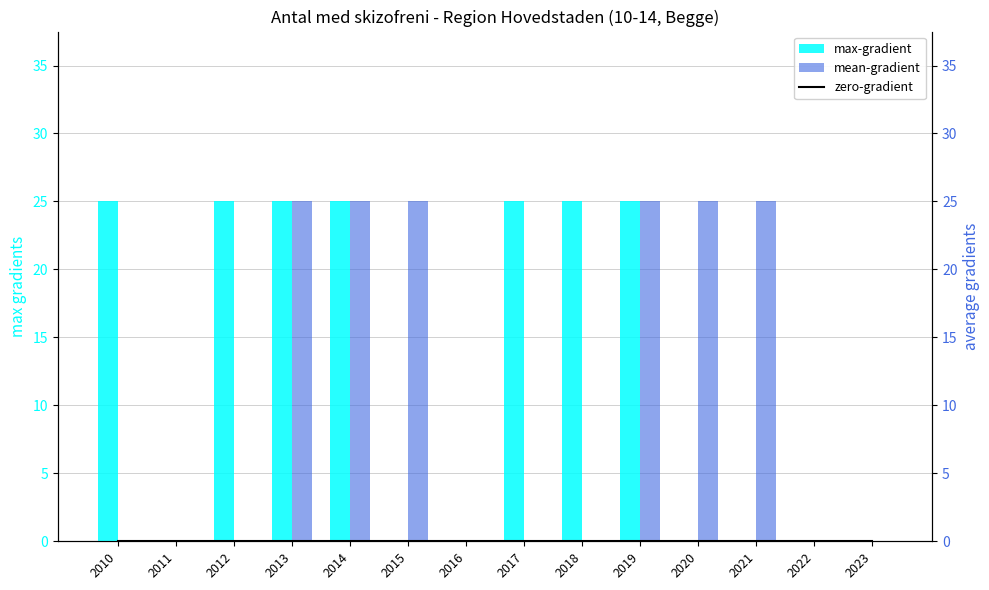

Reading right to left, extract all data points from this chart.

max-gradient: 2023=0	2022=0	2021=0	2020=0	2019=25	2018=25	2017=25	2016=0	2015=0	2014=25	2013=25	2012=25	2011=0	2010=25
zero-gradient: 2023=0	2022=0	2021=0	2020=0	2019=0	2018=0	2017=0	2016=0	2015=0	2014=0	2013=0	2012=0	2011=0	2010=0
mean-gradient: 2023=0	2022=0	2021=25	2020=25	2019=25	2018=0	2017=0	2016=0	2015=25	2014=25	2013=25	2012=0	2011=0	2010=0